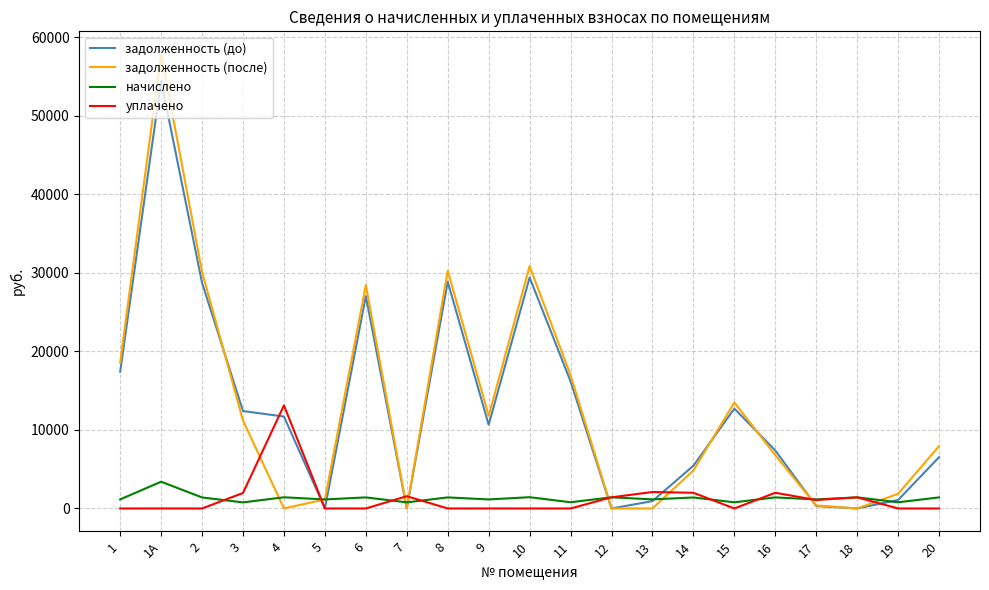

What is the difference between the начислено values at 11 and 15?

7.2